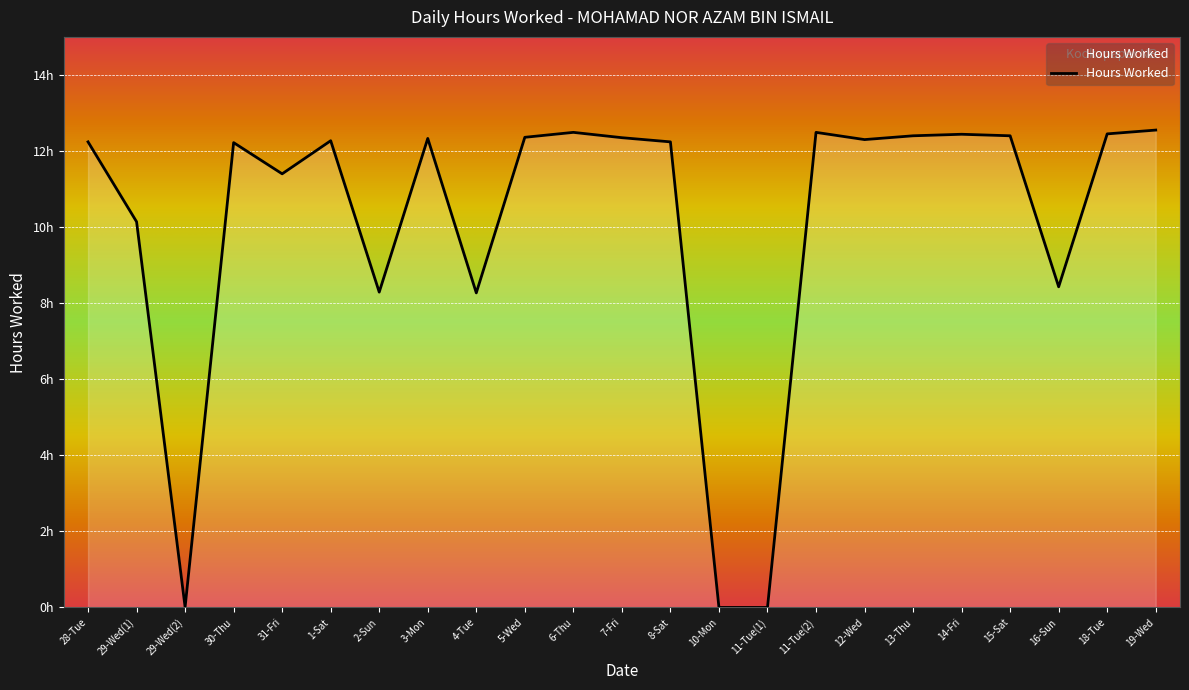

What is the difference between the maximum and second lowest values?

12.6